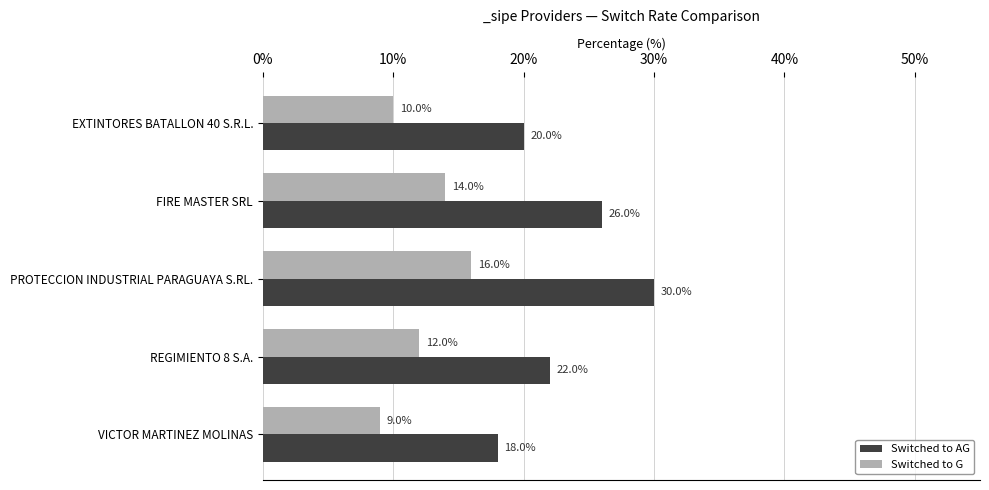

What is the greatest value displayed?

30